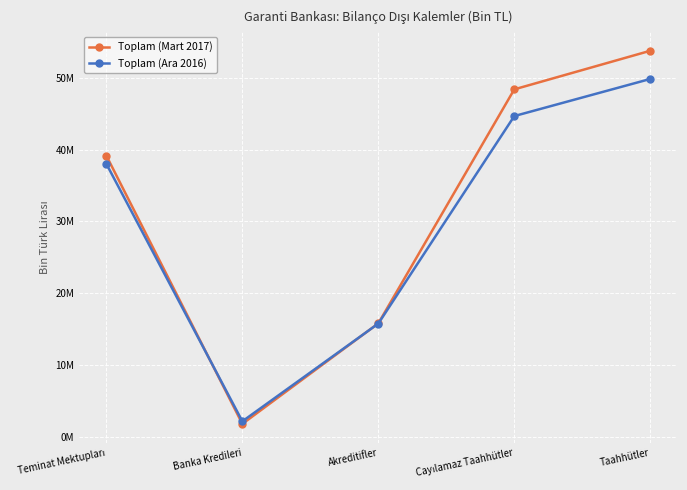

What are all the series names shown in the legend?

Toplam (Mart 2017), Toplam (Ara 2016)